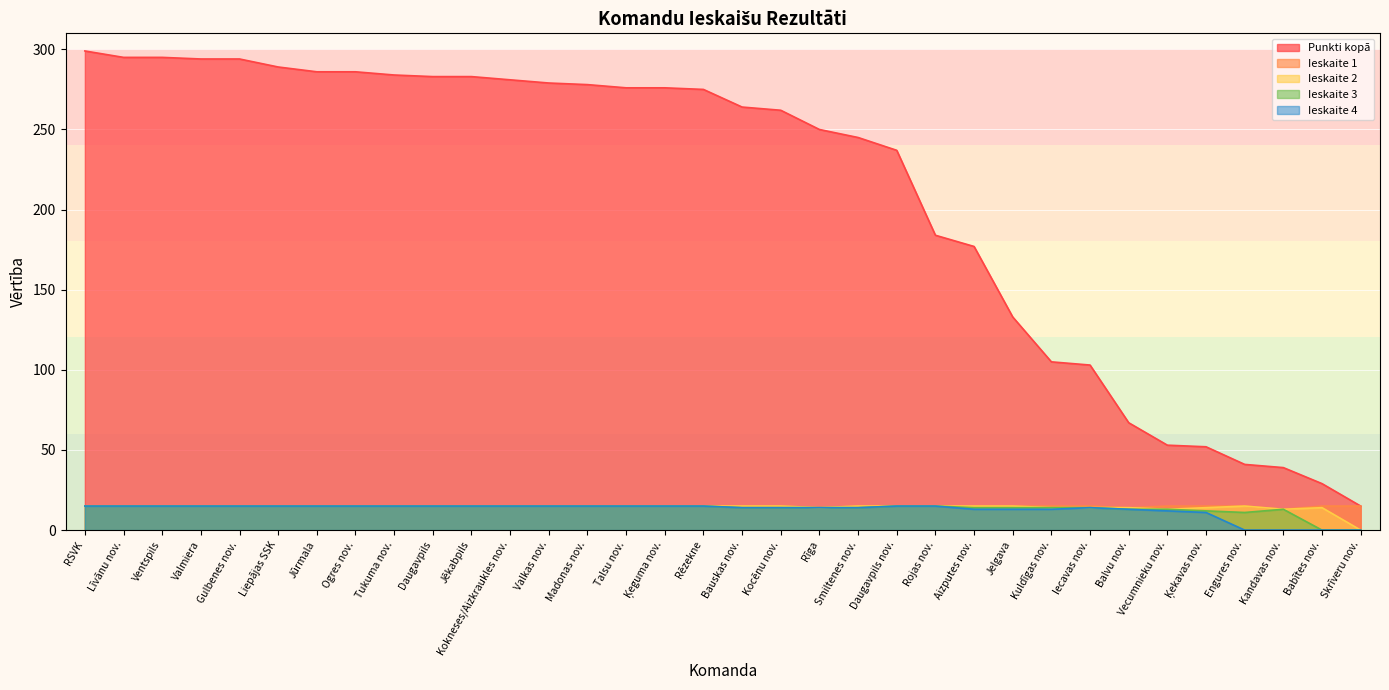

What is the minimum value for Punkti kopā?

15